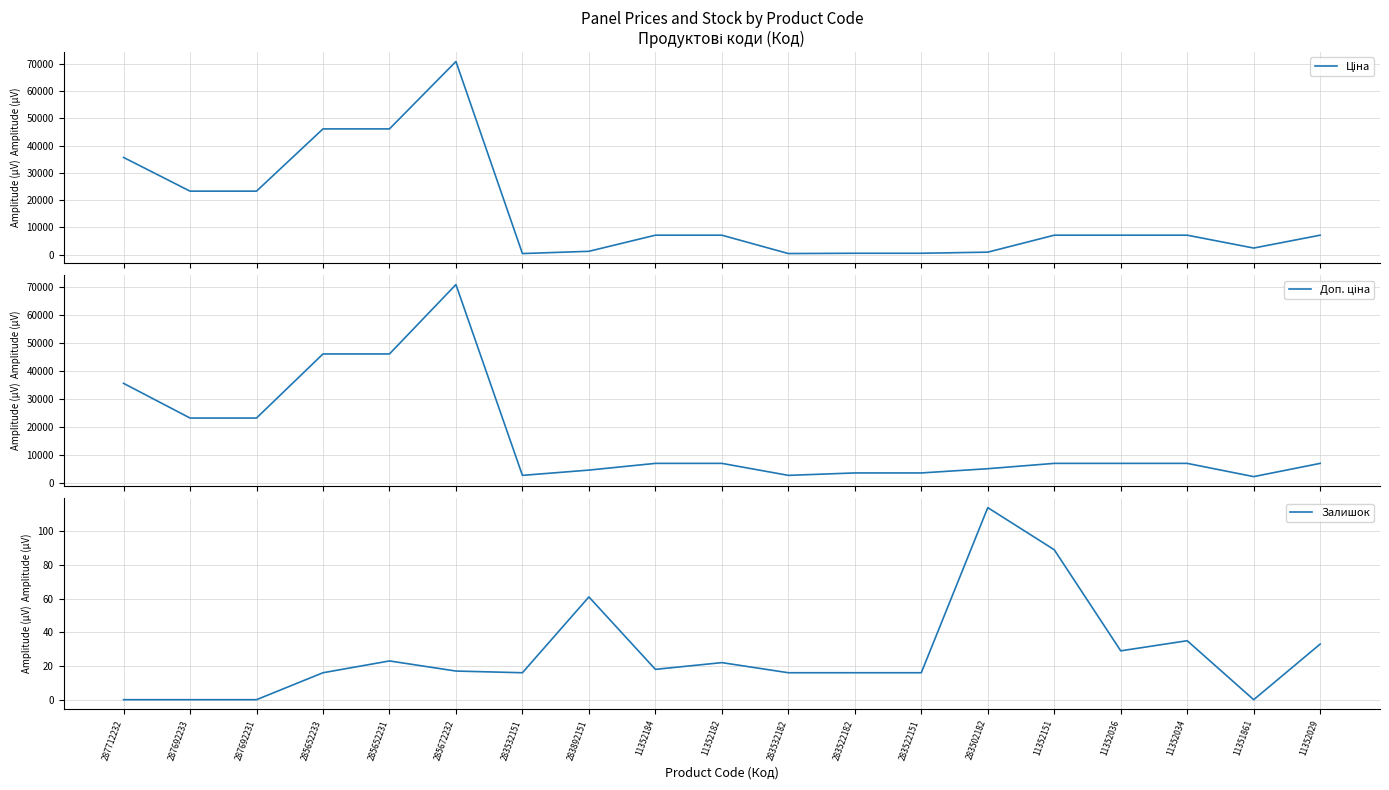

Reading left to right, list all the values displayed in this chart.

Ціна: 287712232=35659.4	287692233=23278.2	287692231=23278.2	285652233=46143.9	285652231=46143.9	285672232=70906.0	283532151=352.2	283892151=1174.7	11352184=7098.8	11352182=7098.8	283532182=352.2	283522182=460.8	283522151=460.8	283502182=865.9	11352151=7098.8	11352036=7098.8	11352034=7098.8	11351861=2372.4	11352029=7098.8
Доп. ціна: 287712232=35659.4	287692233=23278.2	287692231=23278.2	285652233=46143.9	285652231=46143.9	285672232=70906.0	283532151=2818.0	283892151=4698.8	11352184=7098.8	11352182=7098.8	283532182=2818.0	283522182=3686.5	283522151=3686.5	283502182=5195.4	11352151=7098.8	11352036=7098.8	11352034=7098.8	11351861=2372.0	11352029=7098.8
Залишок: 287712232=0.0	287692233=0.0	287692231=0.0	285652233=16.0	285652231=23.0	285672232=17.0	283532151=16.0	283892151=61.0	11352184=18.0	11352182=22.0	283532182=16.0	283522182=16.0	283522151=16.0	283502182=114.0	11352151=89.0	11352036=29.0	11352034=35.0	11351861=0.0	11352029=33.0